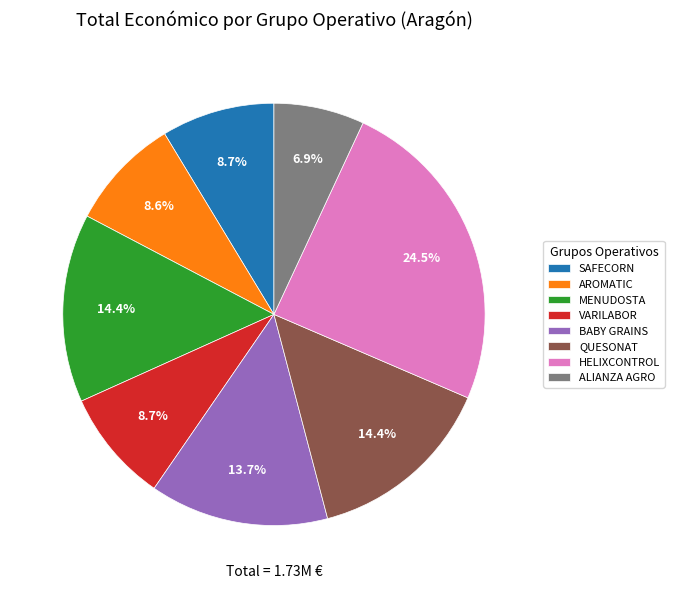

To the nearest percent, what portion does ALIANZA AGRO represent?

7%